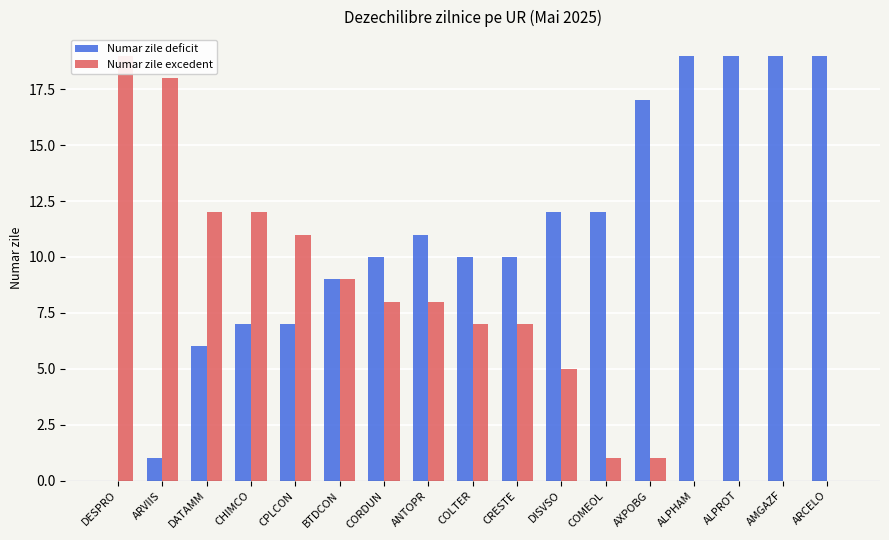

List the series in order of their peak value, lowest first.

Numar zile deficit, Numar zile excedent